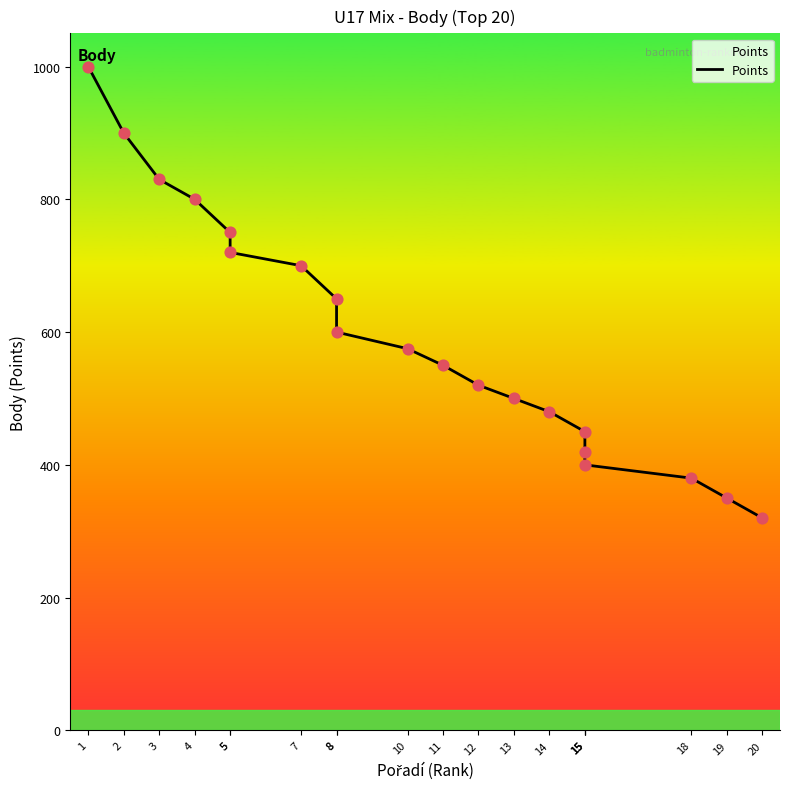

Approximately how many times larger is the value at 8 compared to 15?

1.4